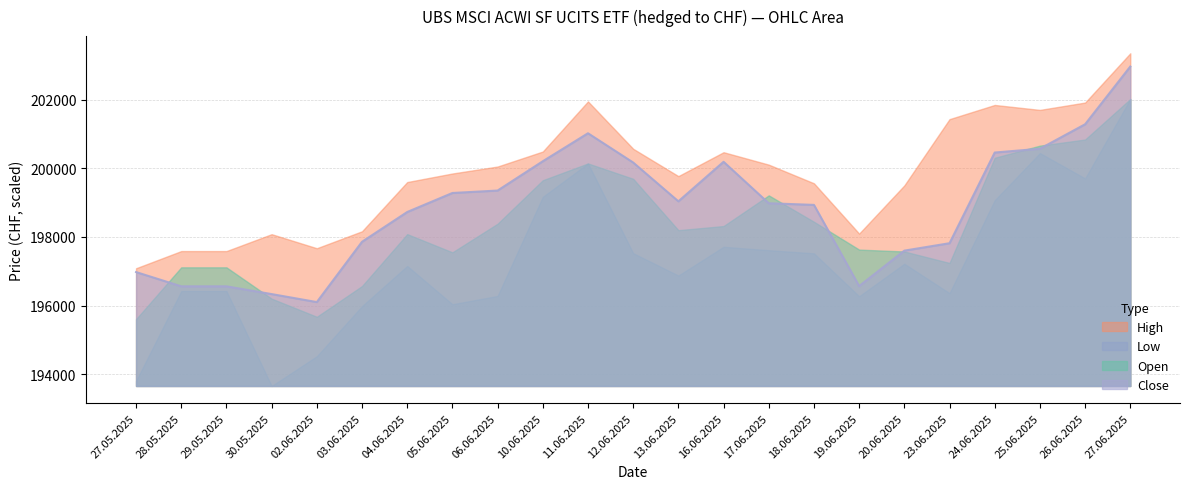

Is it true that Low equals 352524 at 28.05.2025?

False